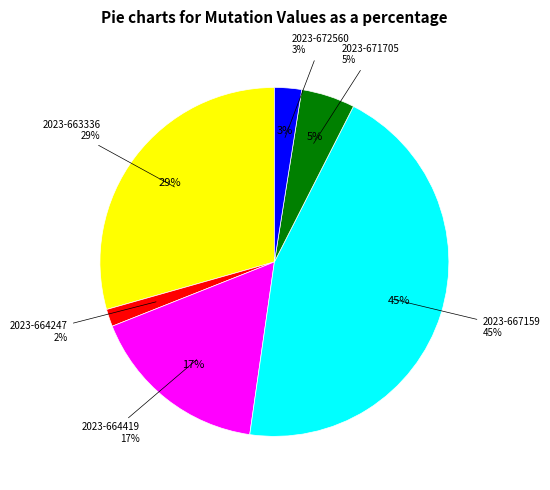

How many segments does this pie chart have?

6